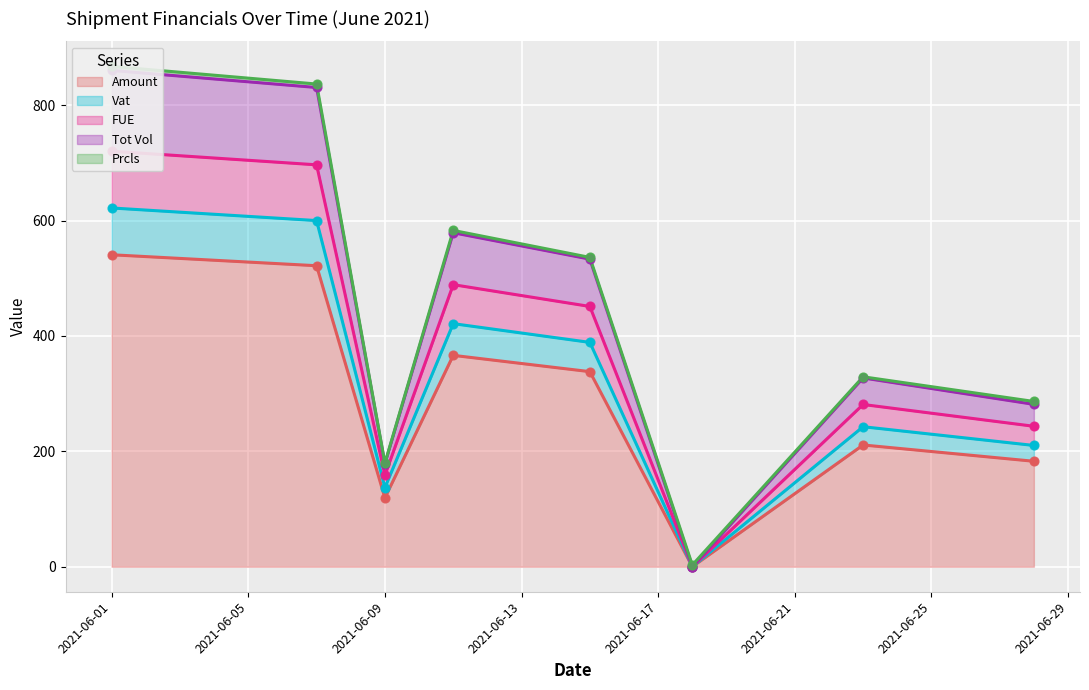

What are all the series names shown in the legend?

Amount, Vat, FUE, Tot Vol, Prcls